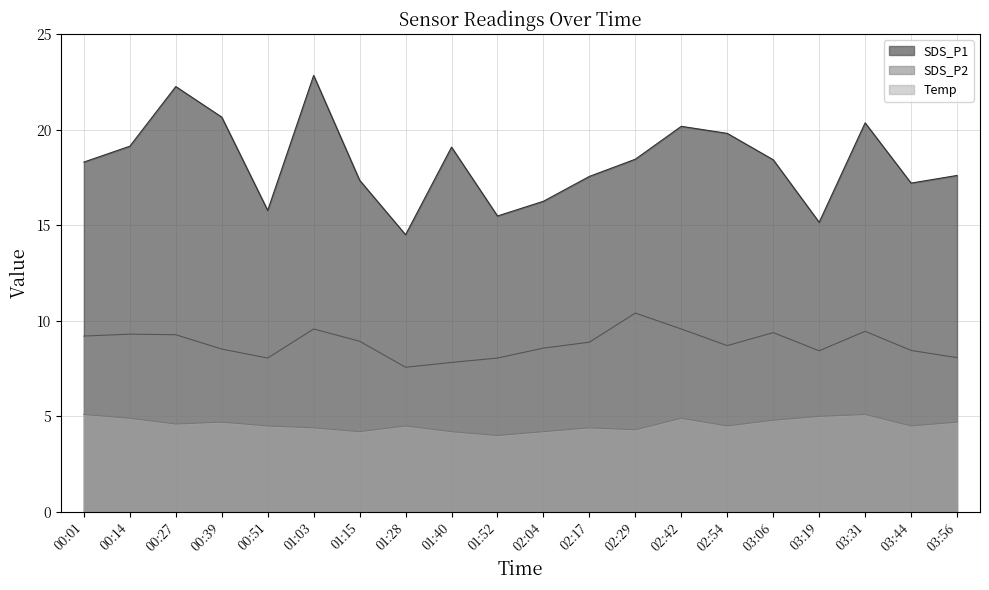

Is it true that SDS_P1 equals 21.7 at 01:28?

False